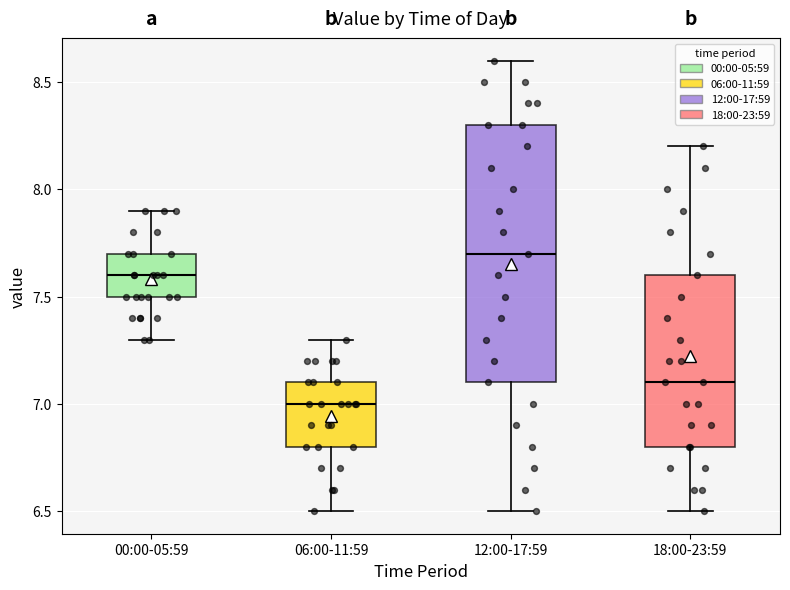

Where does the upper whisker of the box for 12:00-17:59 end on the y-axis? The values are not printed on the chart, so give them approximately, as read against the axis.

8.6